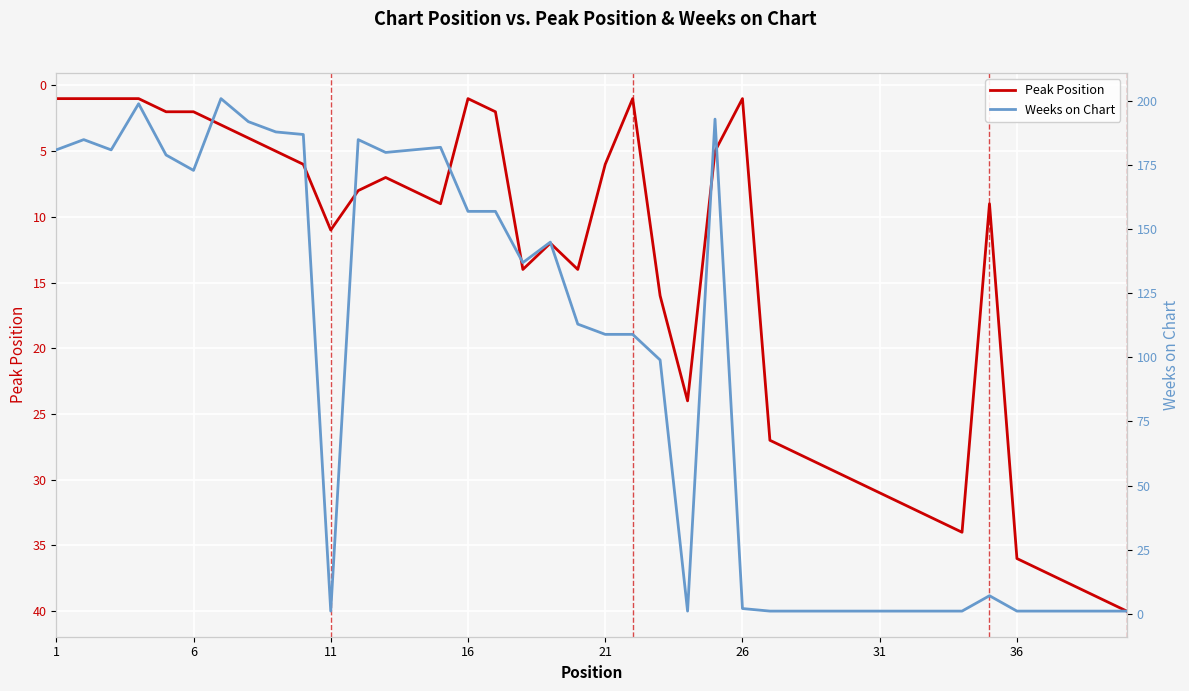

Reading left to right, transcribe all the data shown in this chart.

Peak Position: 1	1	1	1	2	2	3	4	5	6	11	8	7	8	9	1	2	14	12	14	6	1	16	24	5	1	27	28	29	30	31	32	33	34	9	36	37	38	39	40
Weeks on Chart: 181	185	181	199	179	173	201	192	188	187	1	185	180	181	182	157	157	137	145	113	109	109	99	1	193	2	1	1	1	1	1	1	1	1	7	1	1	1	1	1